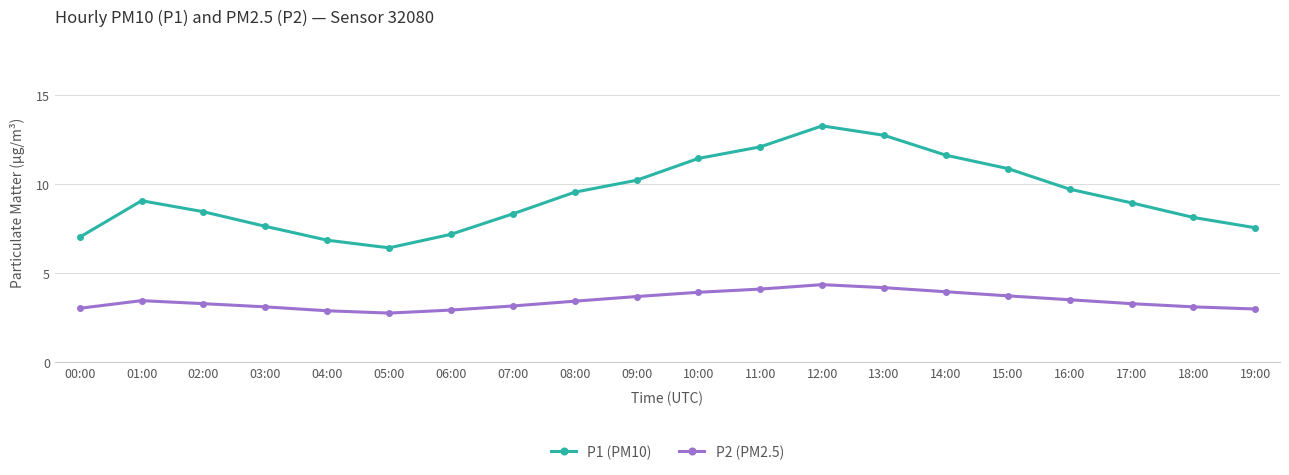

At which category does P2 (PM2.5) reach its first local peak?

01:00